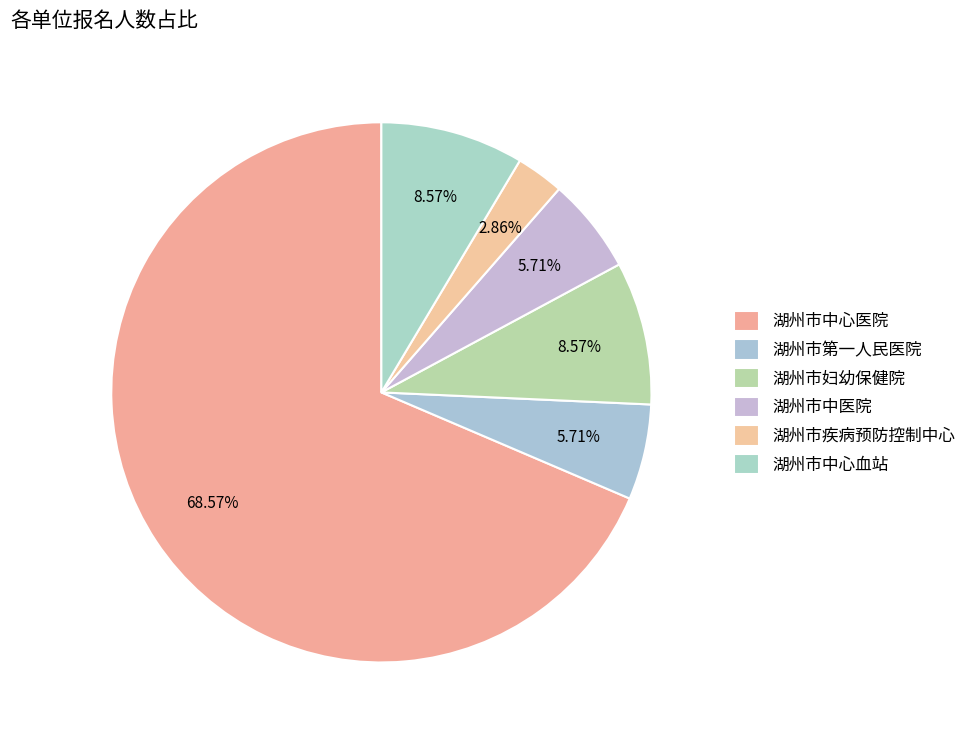

How many slices are in this pie chart?

6